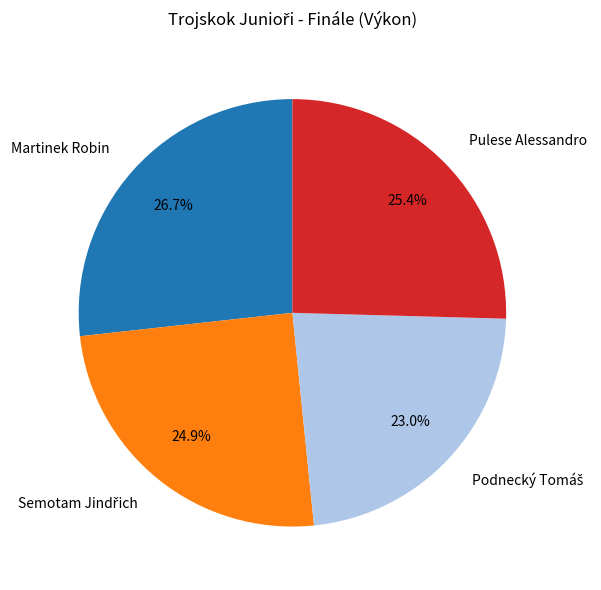

Is there a majority slice in this chart?

No